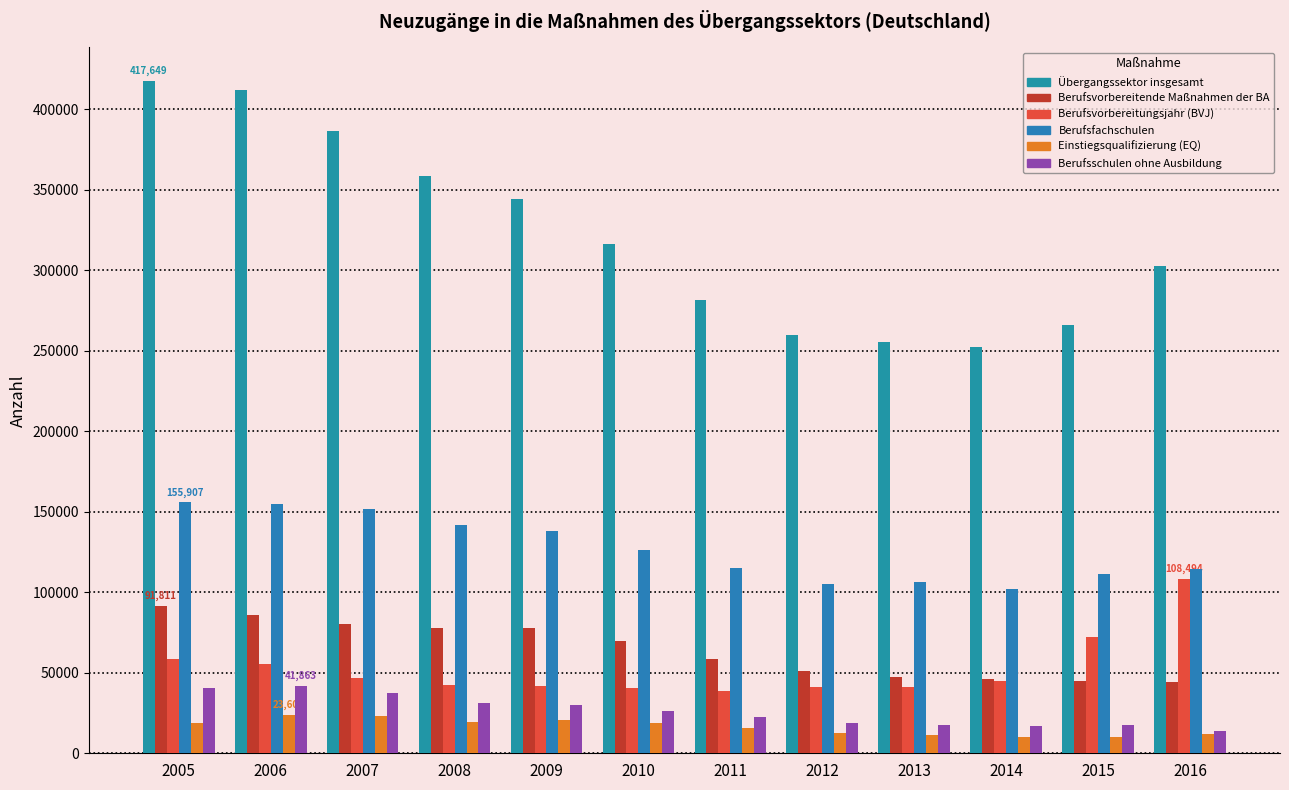

The Berufsvorbereitungsjahr (BVJ) series shows 15023 at 2014. True or false?

False